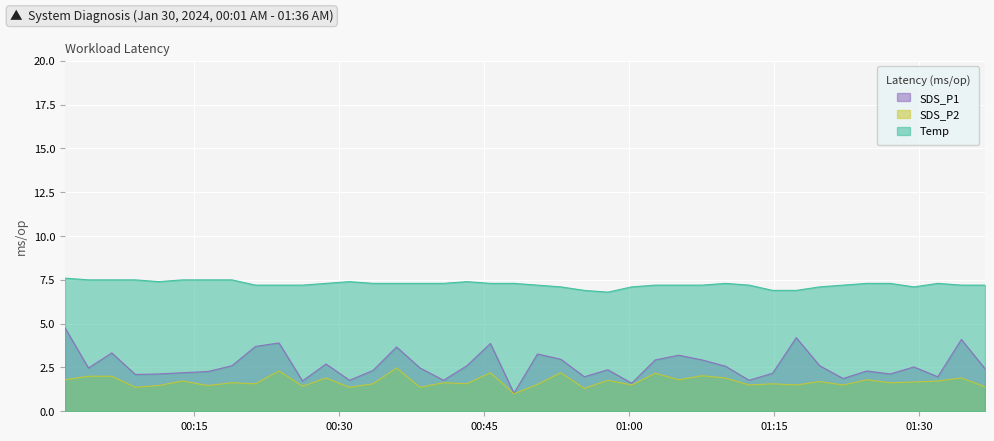

What is the label of the 33rd point from the left?

2024/01/30 01:19:43